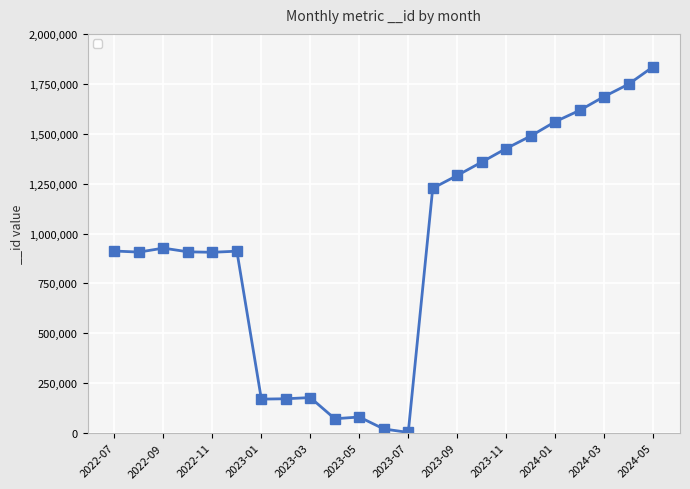

What is the difference between the second highest and second lowest values?

1727238